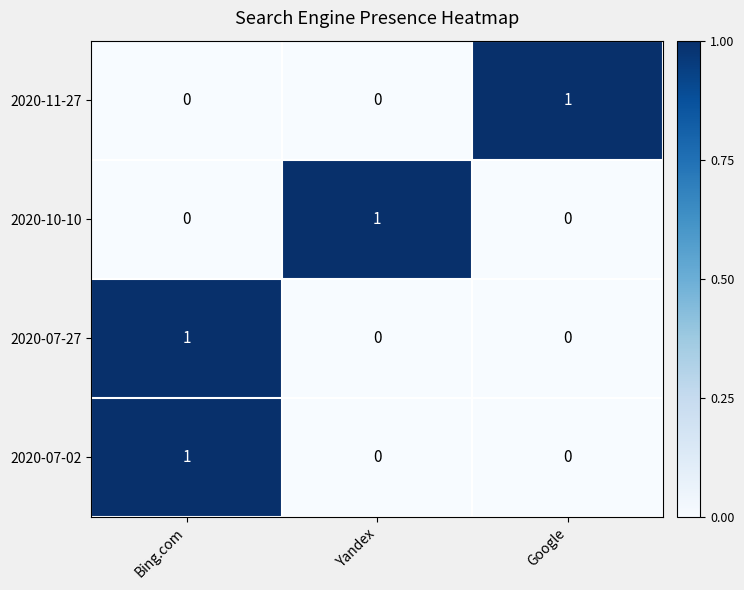

What is the maximum value shown in the chart?

1